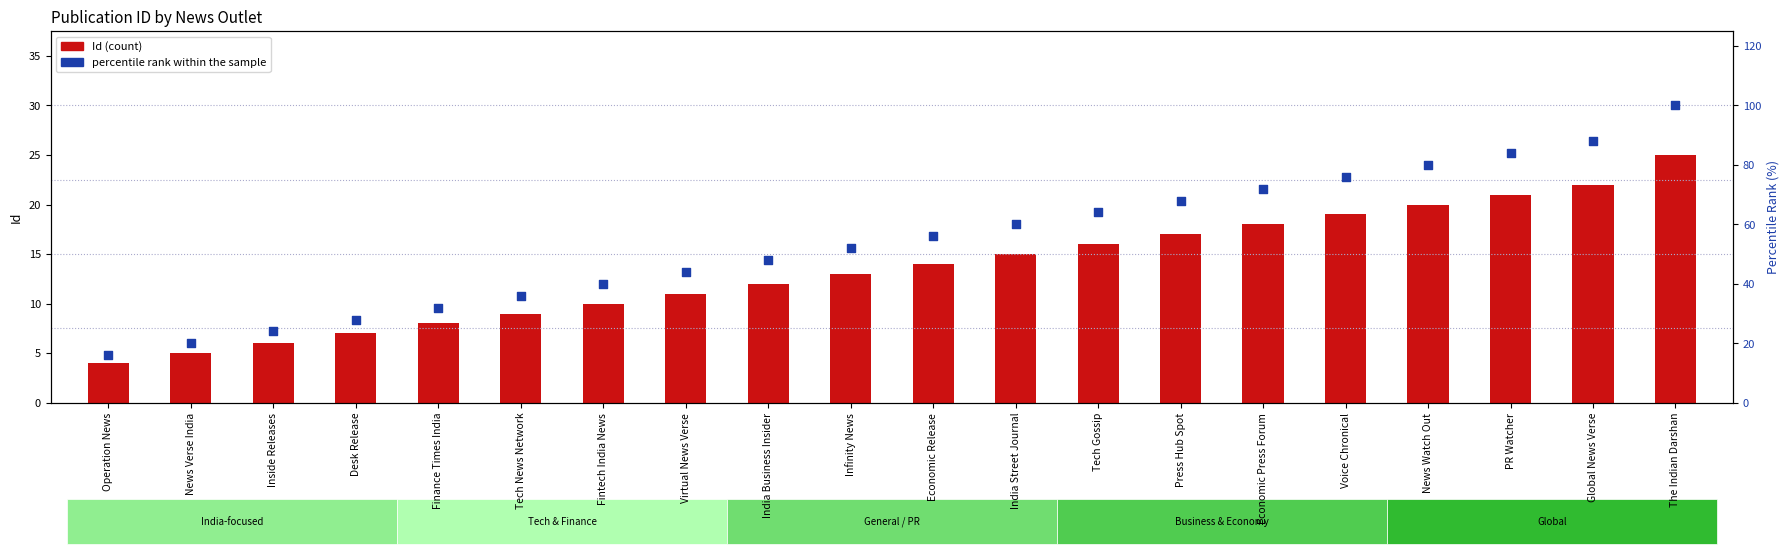

What is the total value across all series at Economic Press Forum?

90